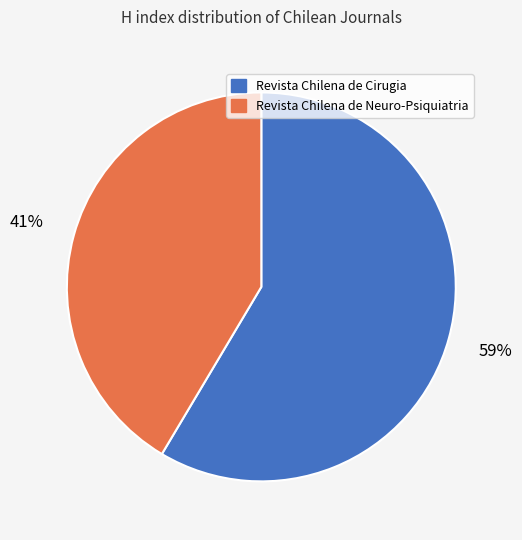

How many segments does this pie chart have?

2